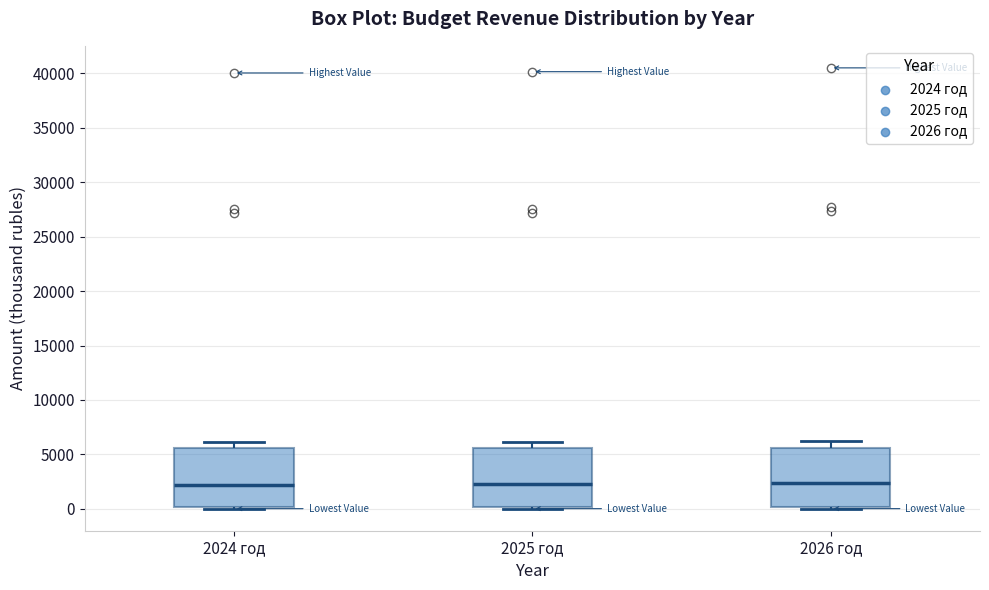

Reading left to right, read every box against the y-axis: the position of its median line, the range the box covers, and the ends of its whiskers. The values are not printed on the chart, so give them approximately, as read against the axis.

2024 год: median 2000, box 0 to 5500, whiskers 0 to 6000
2025 год: median 2500, box 0 to 5500, whiskers 0 to 6000
2026 год: median 2500, box 0 to 5500, whiskers 0 to 6000